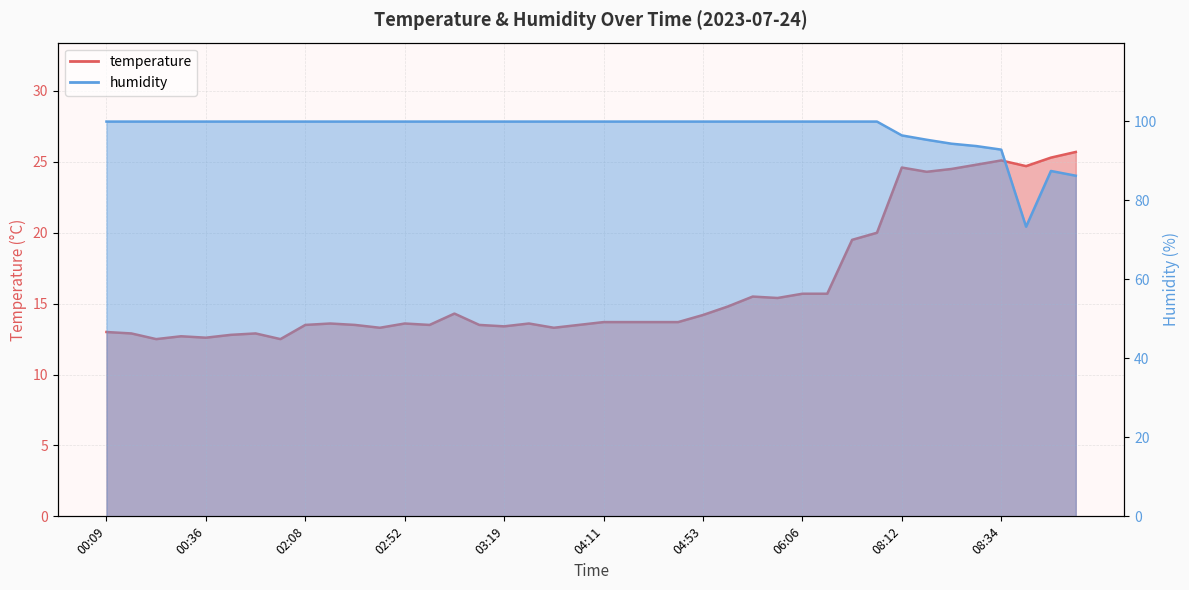

Does the chart display data point markers on the line(s)?

No